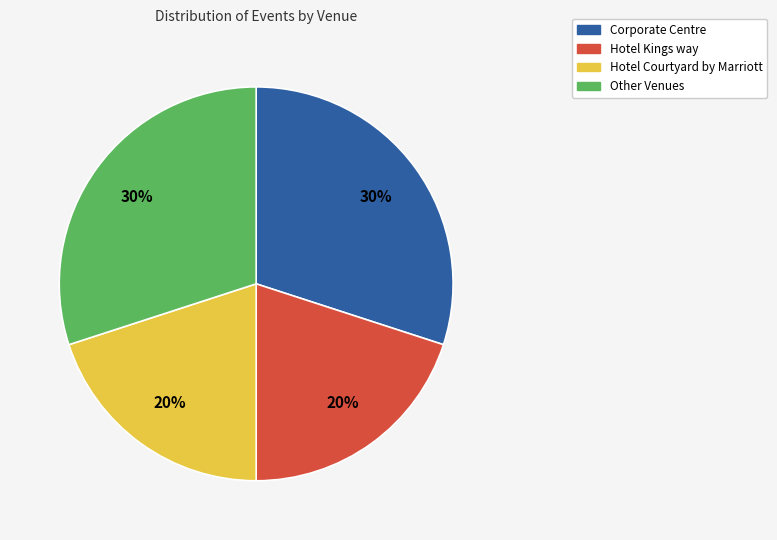

The Other Venues slice represents 41% of the pie. True or false?

False